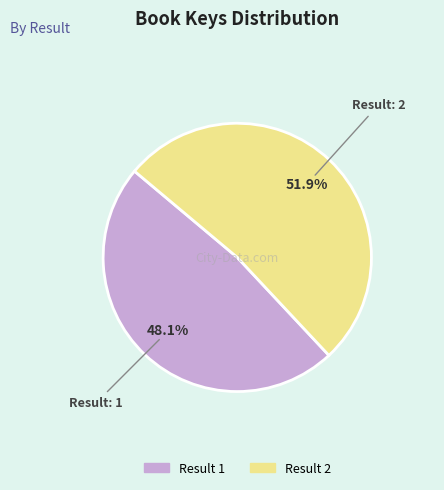

Is there a majority slice in this chart?

Yes